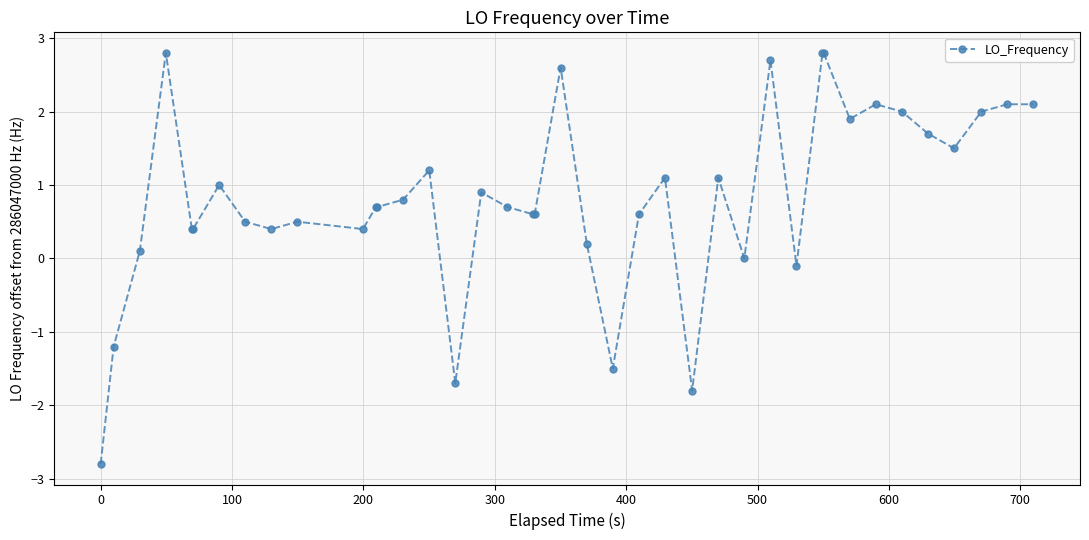

What is the value of the 13th point from the left?

0.7